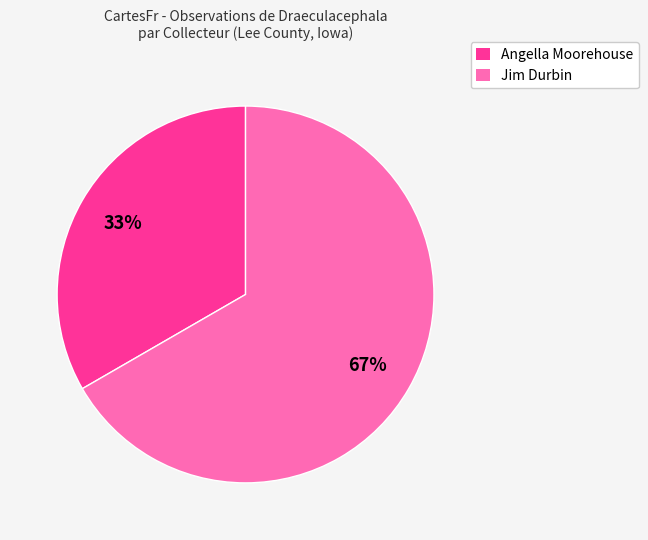

Is the sum of Angella Moorehouse and Jim Durbin greater than half?

Yes